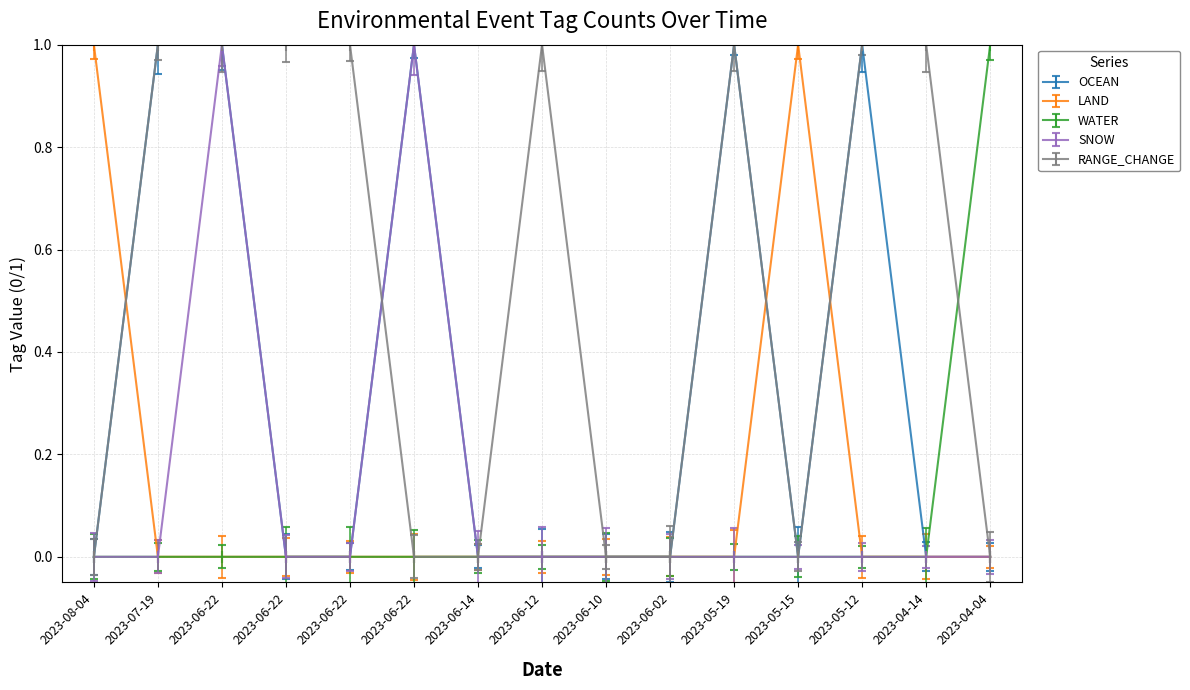

Which series has the largest total across all categories?

RANGE_CHANGE